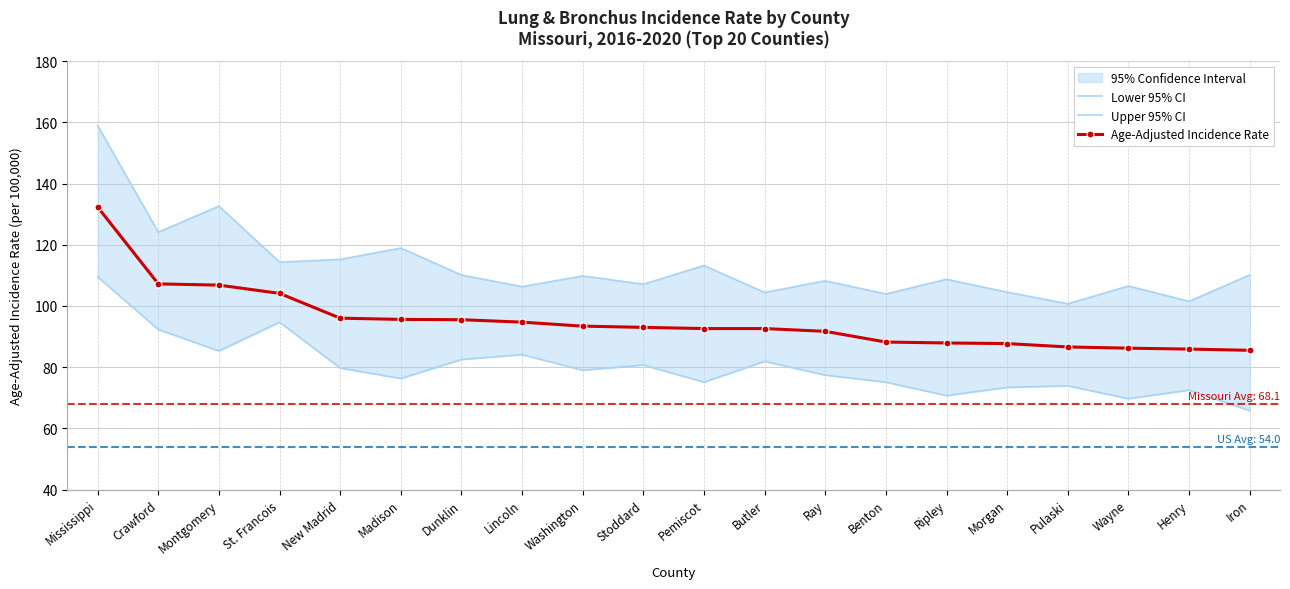

Reading left to right, what are all the values shown in this chart?

Lower 95% CI: Mississippi=109.5	Crawford=92.3	Montgomery=85.3	St. Francois=94.7	New Madrid=79.7	Madison=76.3	Dunklin=82.5	Lincoln=84.1	Washington=79.0	Stoddard=80.7	Pemiscot=75.1	Butler=81.9	Ray=77.4	Benton=75.1	Ripley=70.7	Morgan=73.4	Pulaski=73.9	Wayne=69.7	Henry=72.5	Iron=65.8
Upper 95% CI: Mississippi=158.9	Crawford=124.1	Montgomery=132.6	St. Francois=114.3	New Madrid=115.2	Madison=118.9	Dunklin=110.1	Lincoln=106.3	Washington=109.8	Stoddard=107.1	Pemiscot=113.2	Butler=104.4	Ray=108.2	Benton=103.9	Ripley=108.7	Morgan=104.5	Pulaski=100.7	Wayne=106.5	Henry=101.5	Iron=110.1
Age-Adjusted Incidence Rate: Mississippi=132.3	Crawford=107.2	Montgomery=106.8	St. Francois=104.1	New Madrid=96.0	Madison=95.6	Dunklin=95.5	Lincoln=94.7	Washington=93.4	Stoddard=93.0	Pemiscot=92.6	Butler=92.6	Ray=91.7	Benton=88.2	Ripley=87.9	Morgan=87.7	Pulaski=86.6	Wayne=86.2	Henry=85.9	Iron=85.5